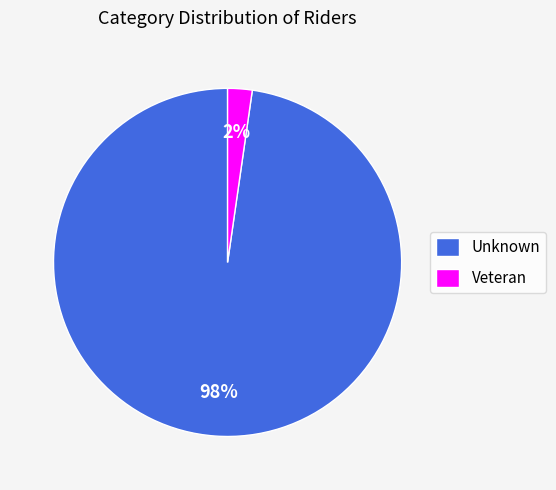

What is the largest slice in the pie chart?

Unknown